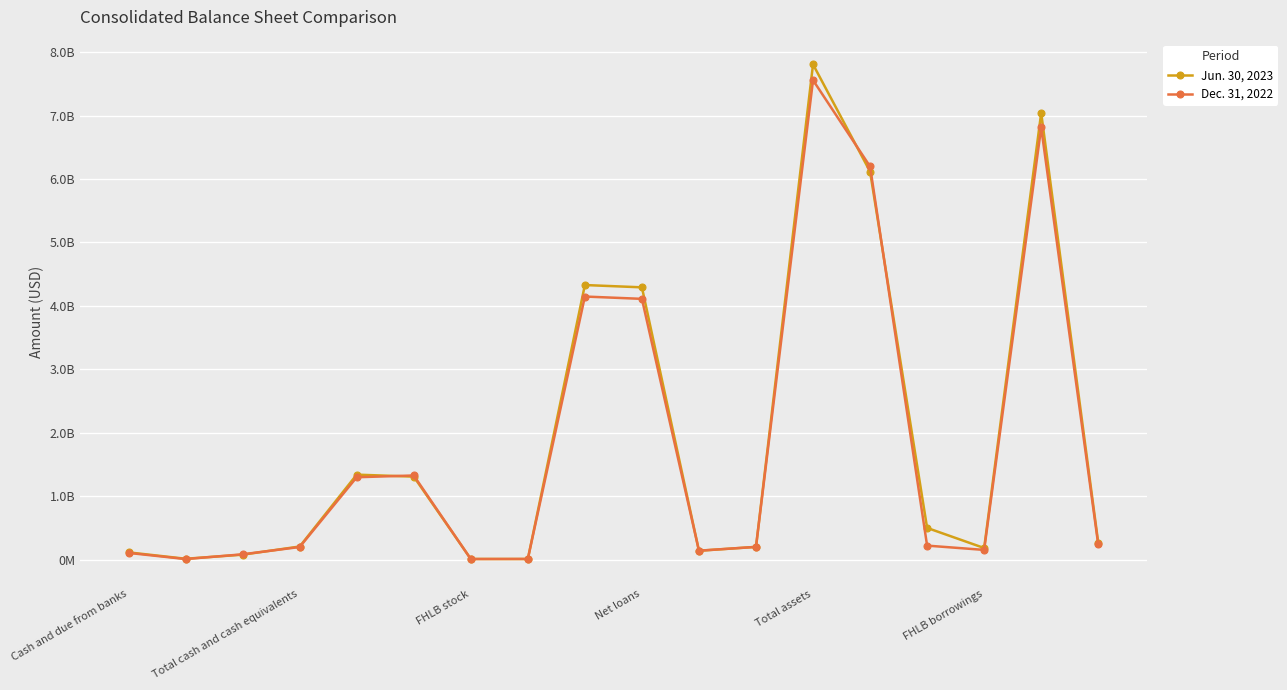

Which series has the widest spread of values?

Jun. 30, 2023